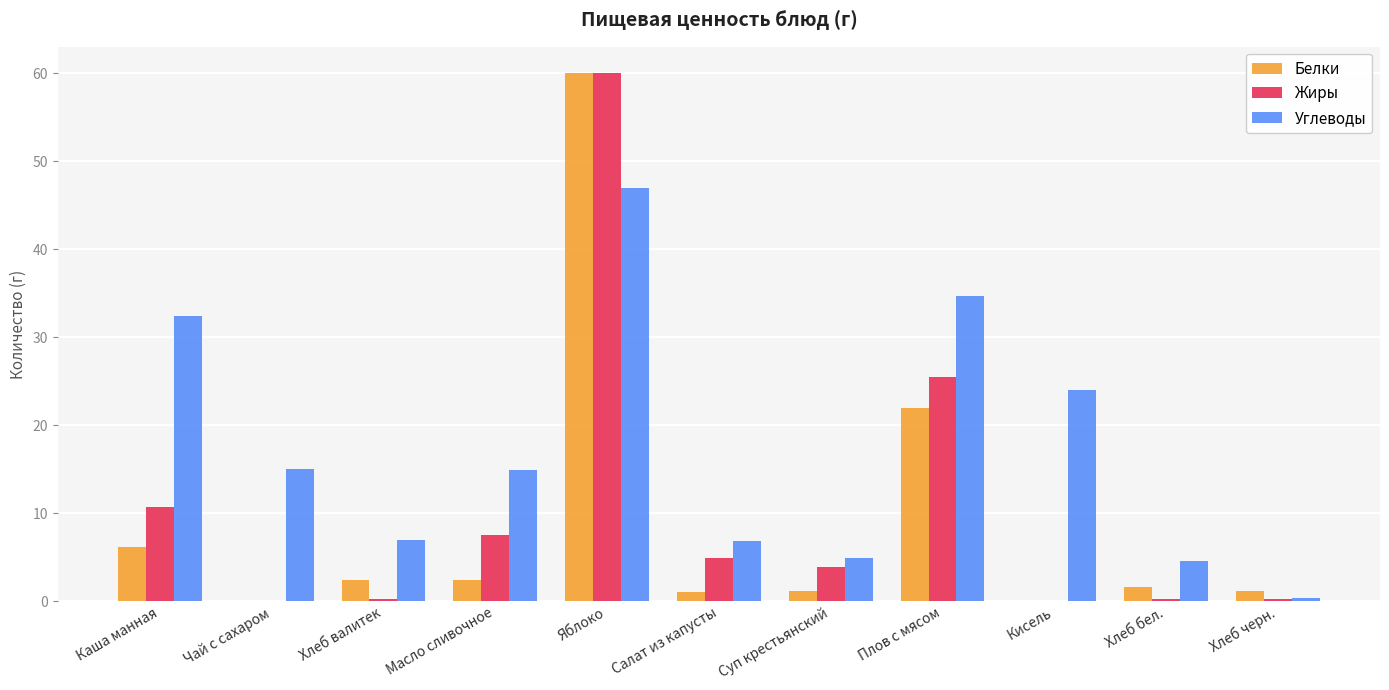

At which category is the sum across all series the highest?

Яблоко